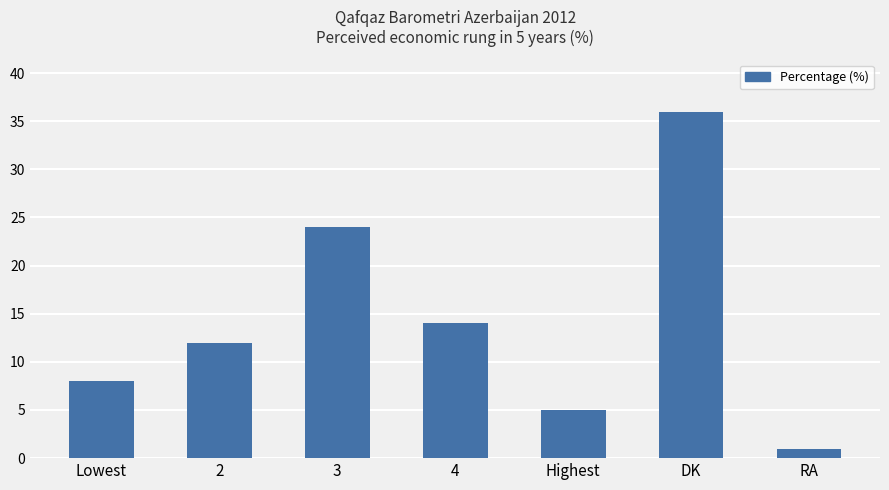

Reading left to right, extract all data points from this chart.

Lowest=8	2=12	3=24	4=14	Highest=5	DK=36	RA=1